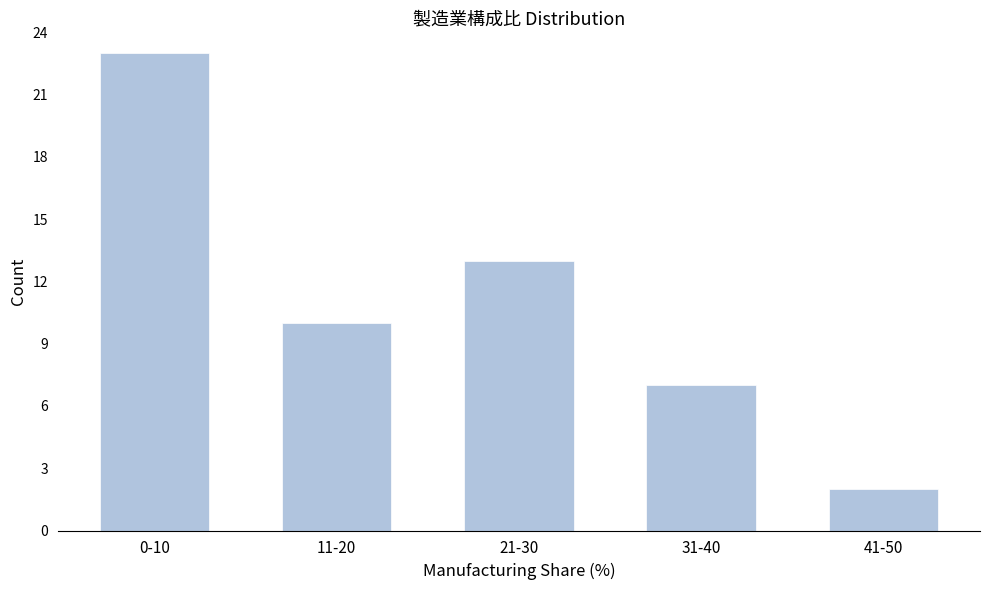

Reading left to right, extract all data points from this chart.

0-10=23	11-20=10	21-30=13	31-40=7	41-50=2